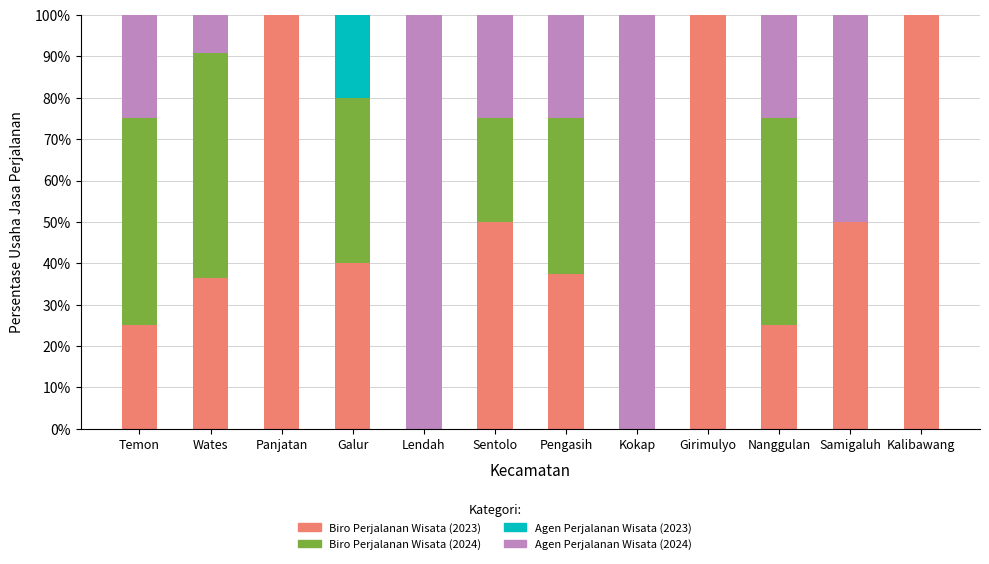

Is it true that Biro Perjalanan Wisata (2023) equals 0.0 at Lendah?

True